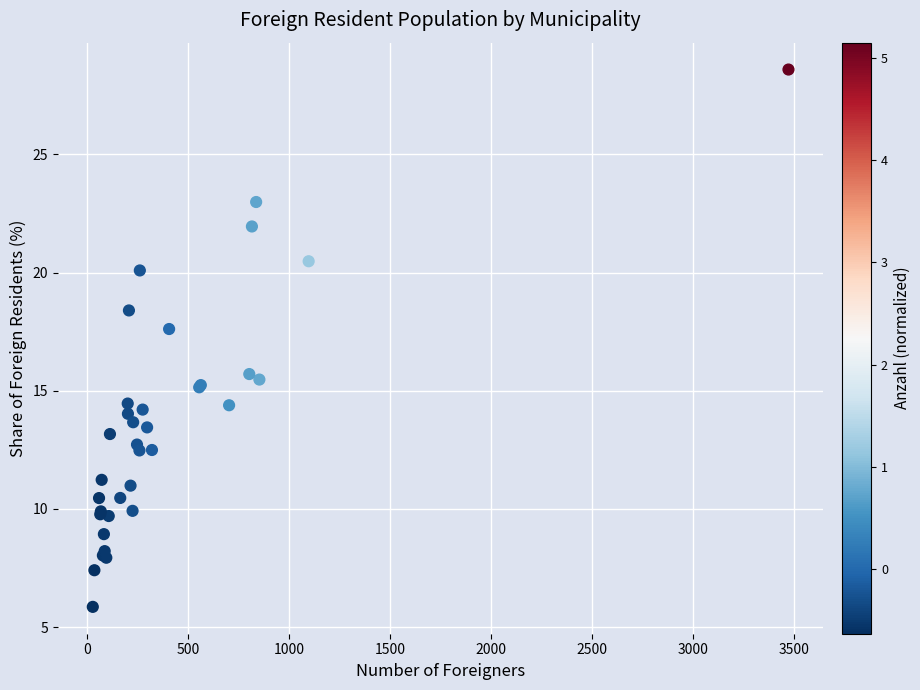

What Y value in the scatter plot is closest to 17?

17.6